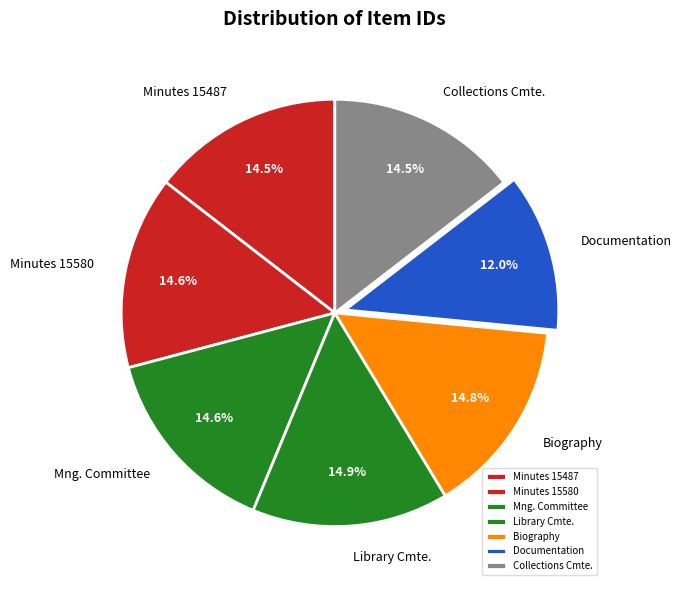

Combined, do Library Cmte. and Documentation account for over 50%?

No